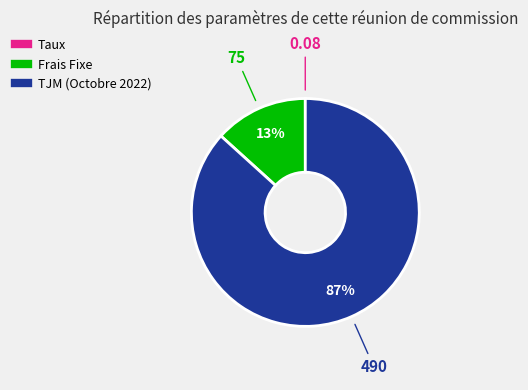

Is there a majority slice in this chart?

Yes